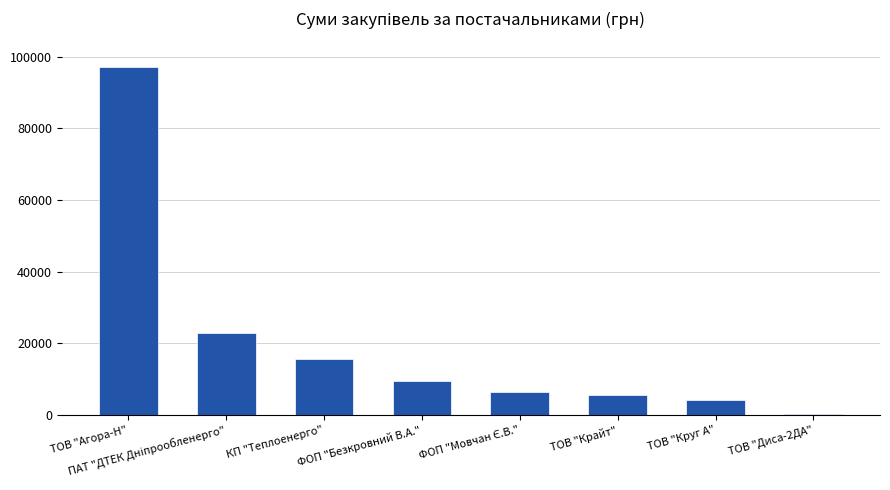

Count the number of data series in this chart.

1